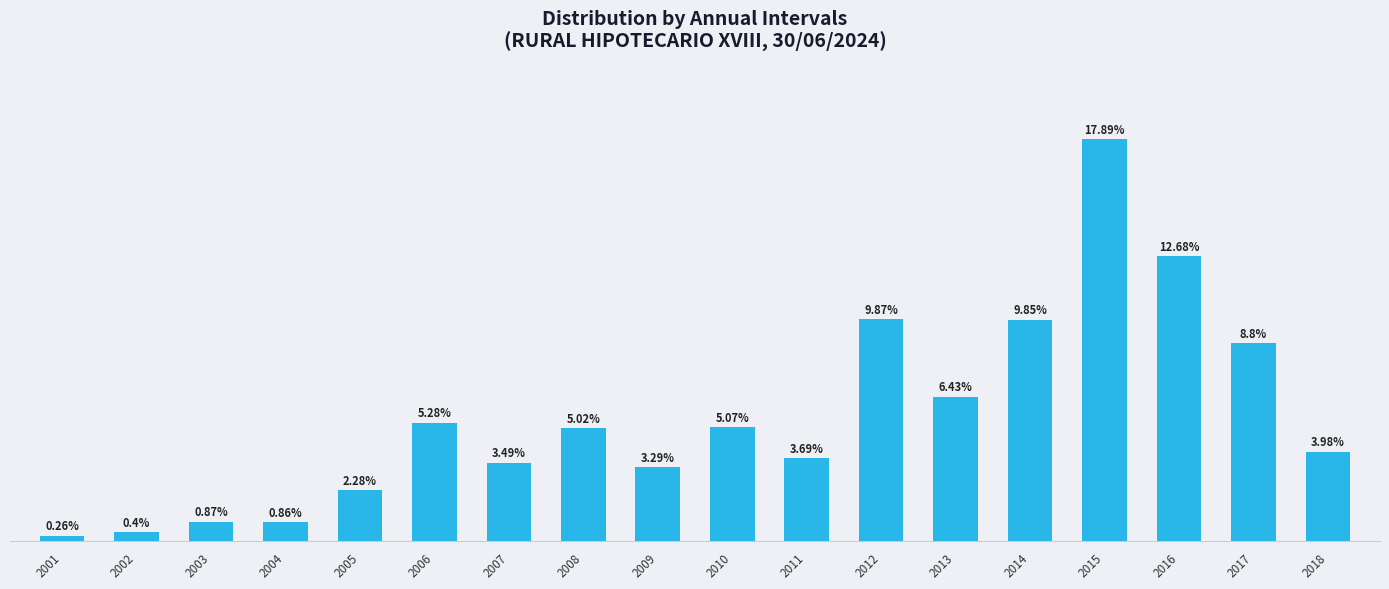

List the labels in order of value, largest first.

2015, 2016, 2012, 2014, 2017, 2013, 2006, 2010, 2008, 2018, 2011, 2007, 2009, 2005, 2003, 2004, 2002, 2001